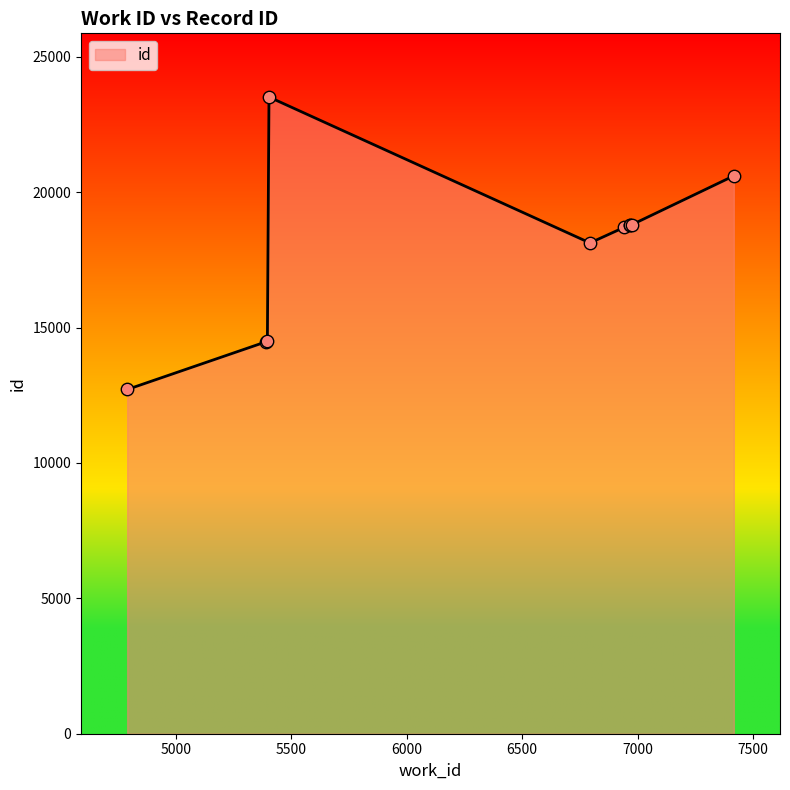

What is the change in value from 6943 to 6976?

+97